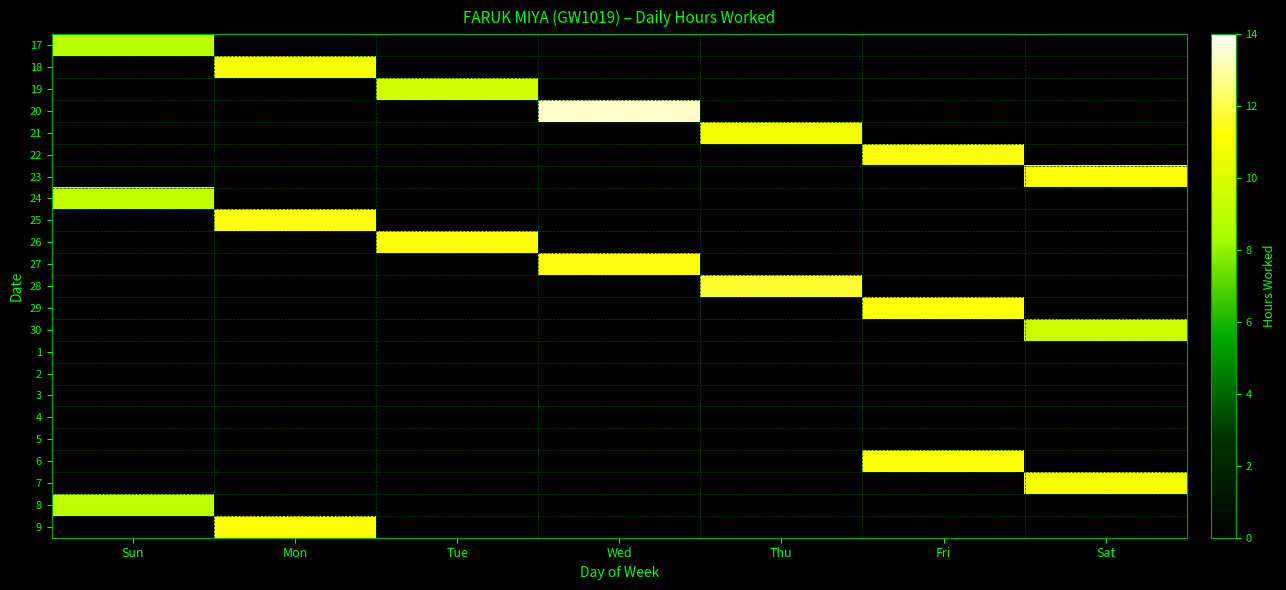

What is the greatest value displayed?

13.4